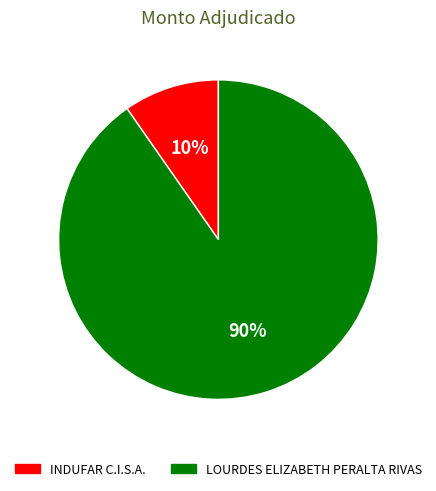

How many segments does this pie chart have?

2